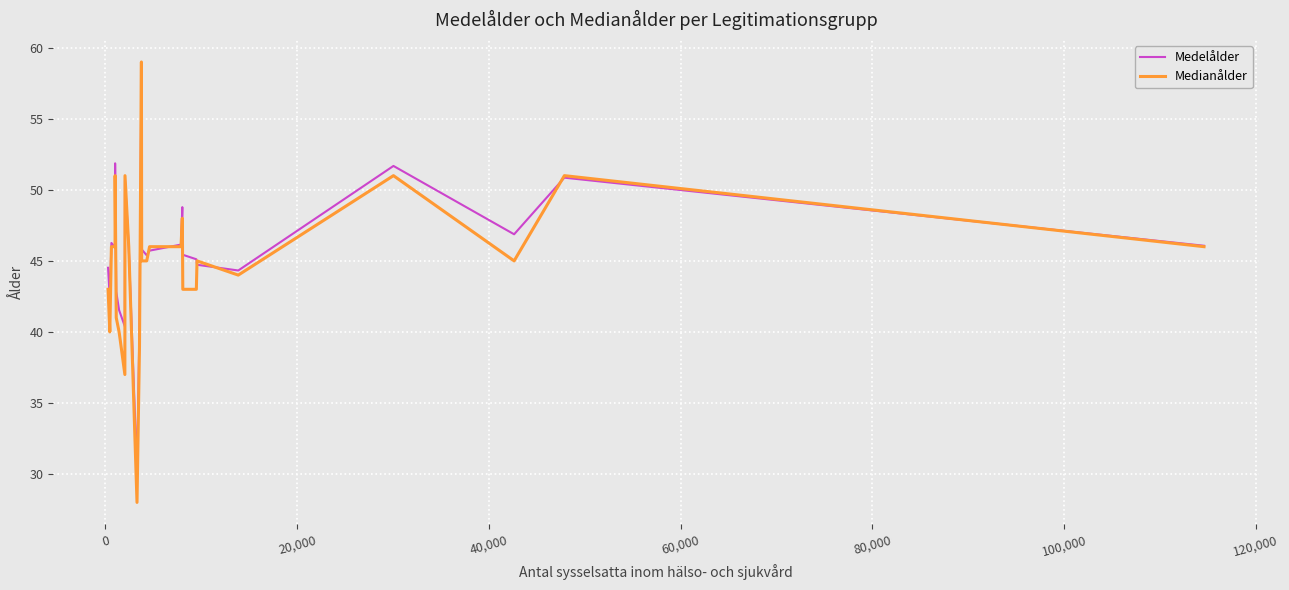

Which series has the widest spread of values?

Medianålder